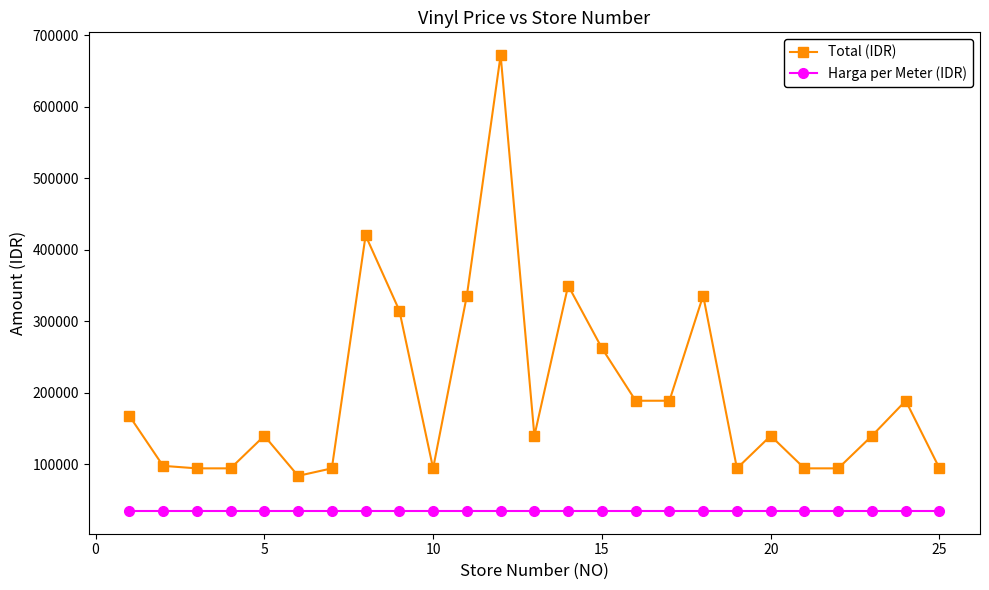

True or false: Total (IDR) and Harga per Meter (IDR) intersect in this chart.

False